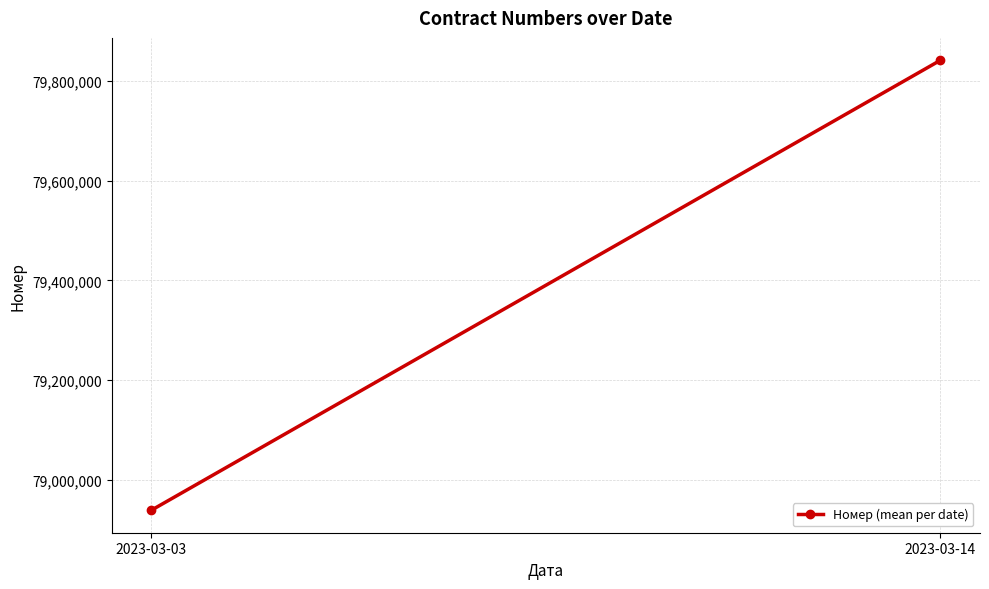

Approximately how many times larger is the value at 2023-03-14 compared to 2023-03-03?

1.0